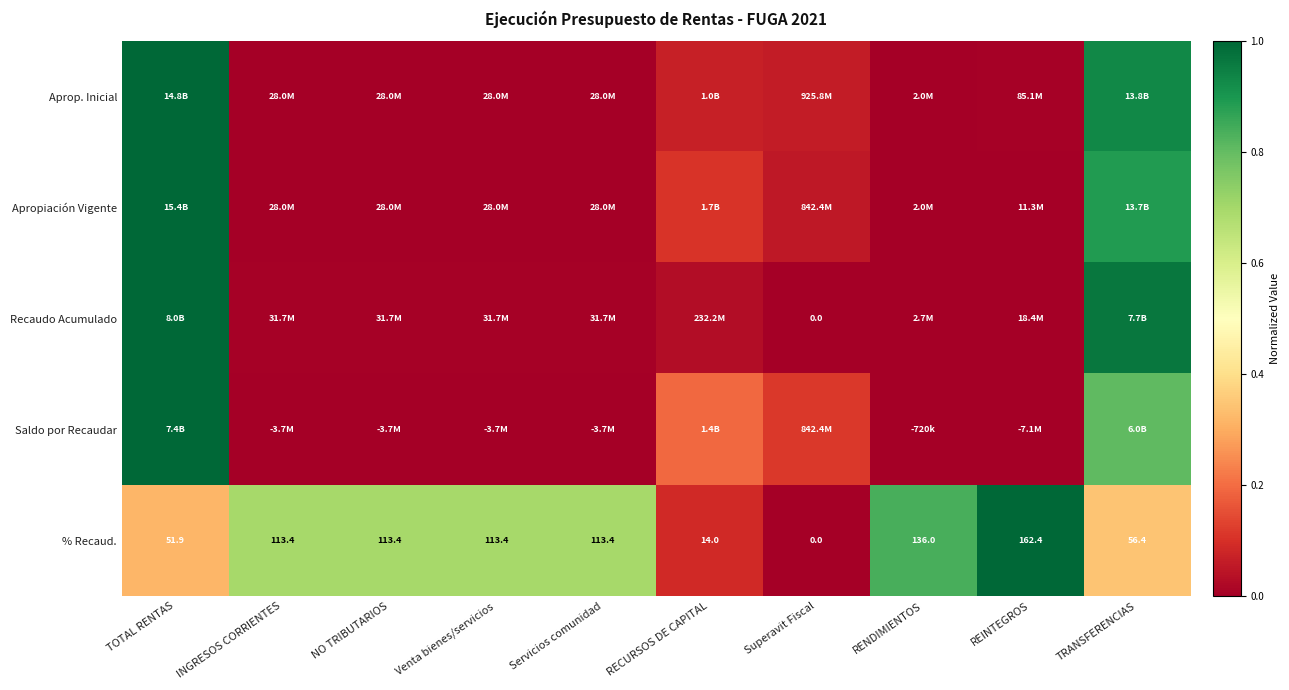

At which label does % Recaud. reach its peak?

REINTEGROS